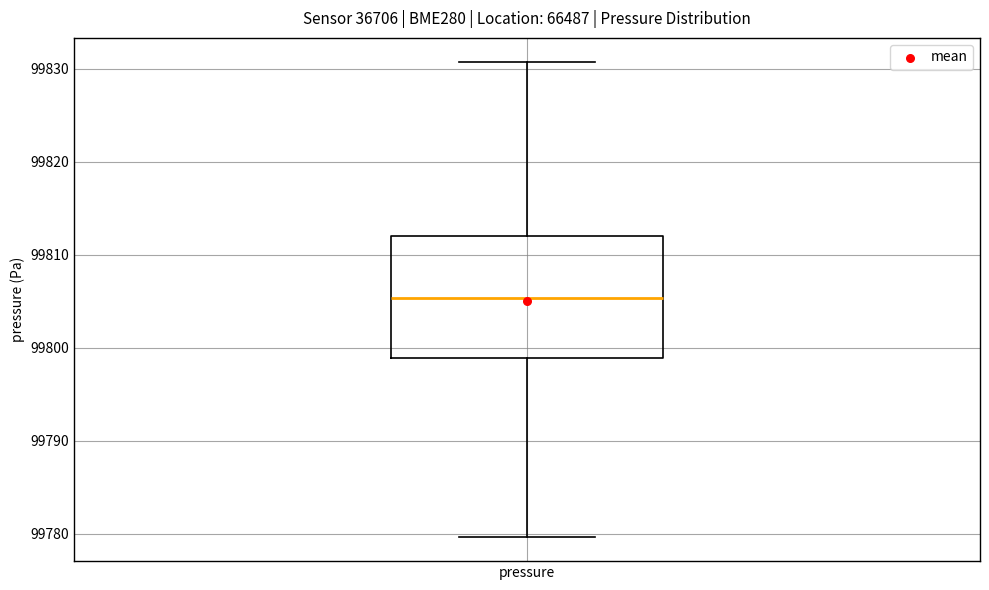

Transcribe this box plot: give where the median line is, the range the box spans, and where the two whiskers end, as read against the y-axis. The values are not printed on the chart, so give them approximately, as read against the axis.

median 99805, box 99799 to 99812, whiskers 99780 to 99831